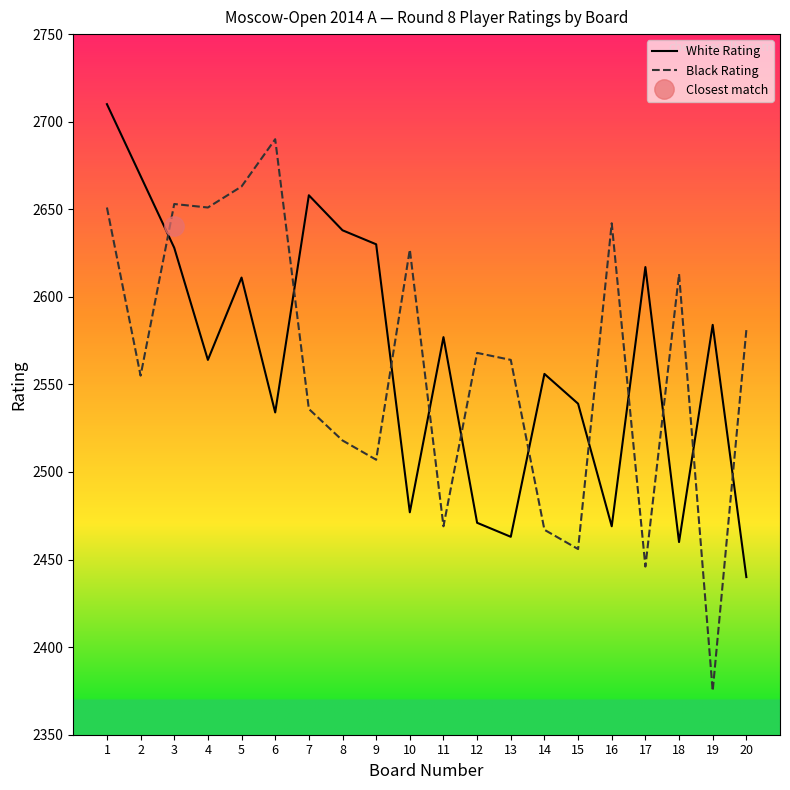

How many lines are shown in the chart?

2